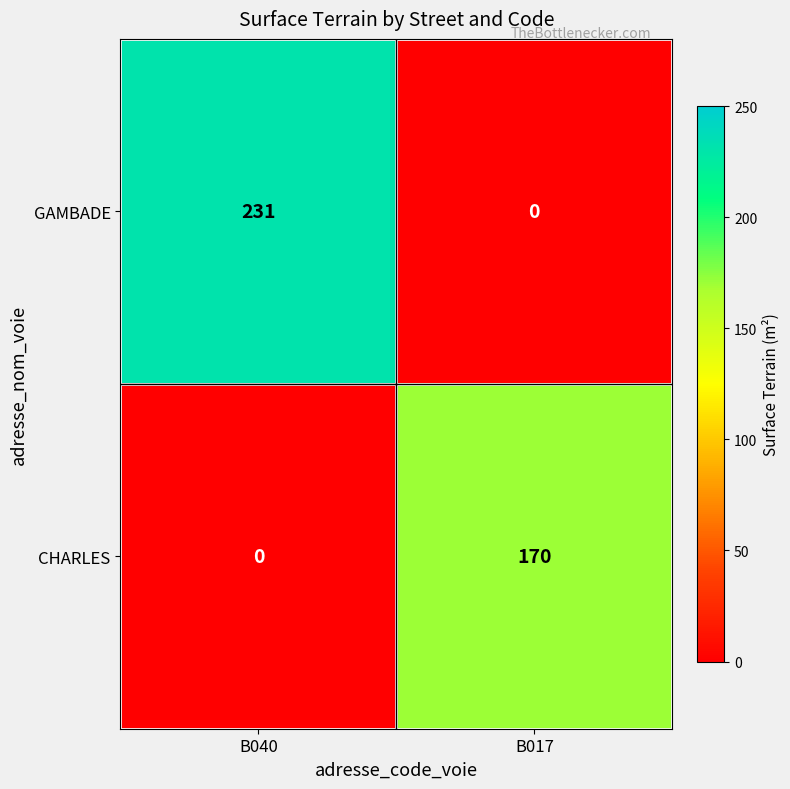

Reading left to right, transcribe all the data shown in this chart.

GAMBADE: B040=231	B017=0
CHARLES: B040=0	B017=170